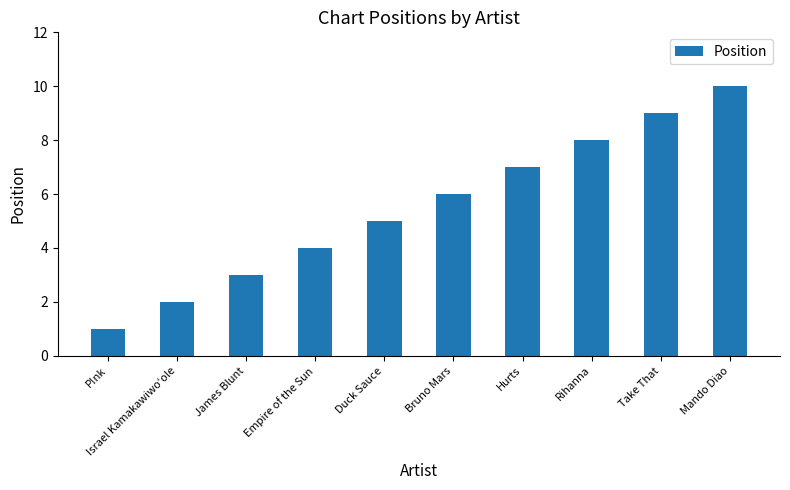

Is it true that the value at Empire of the Sun is 4?

True